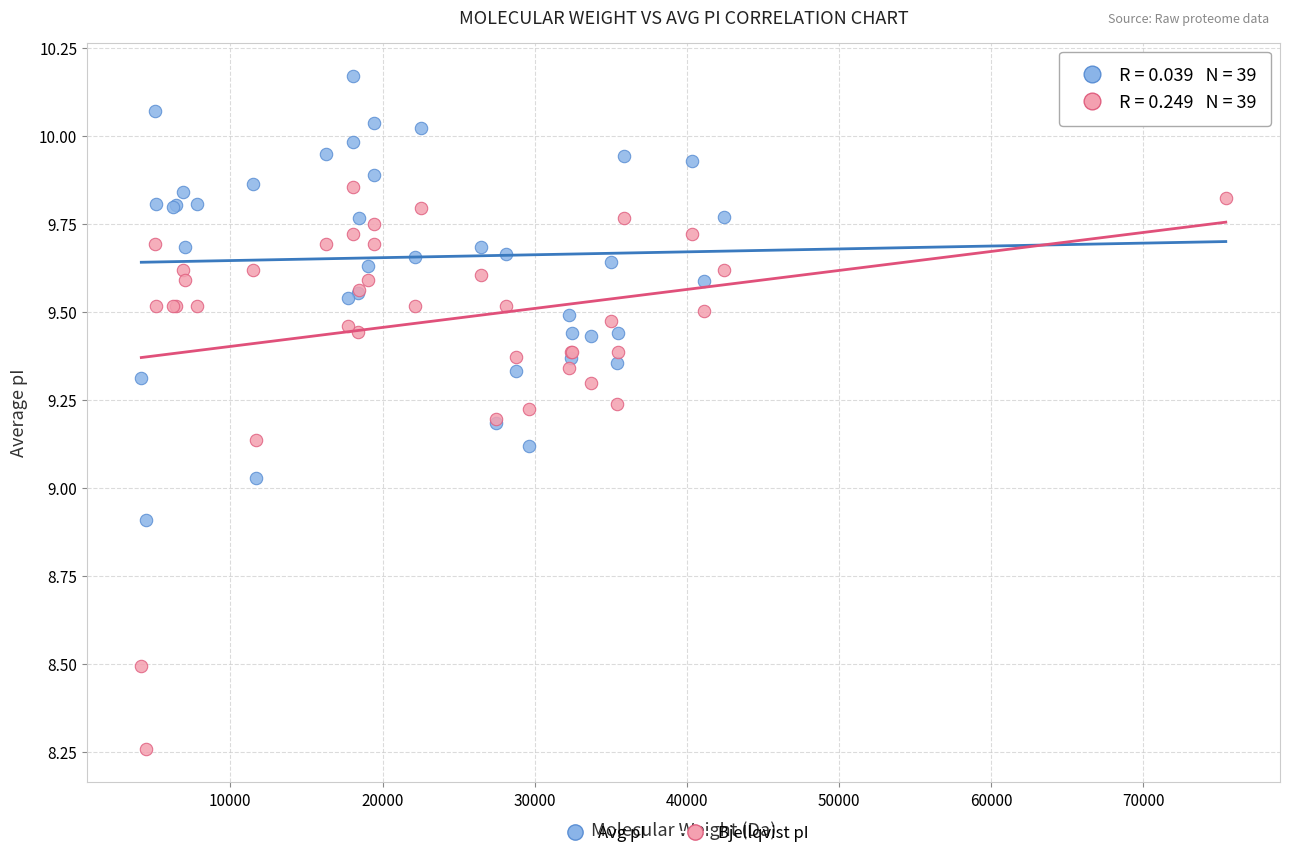

Which series reaches the maximum Y coordinate?

Avg pI